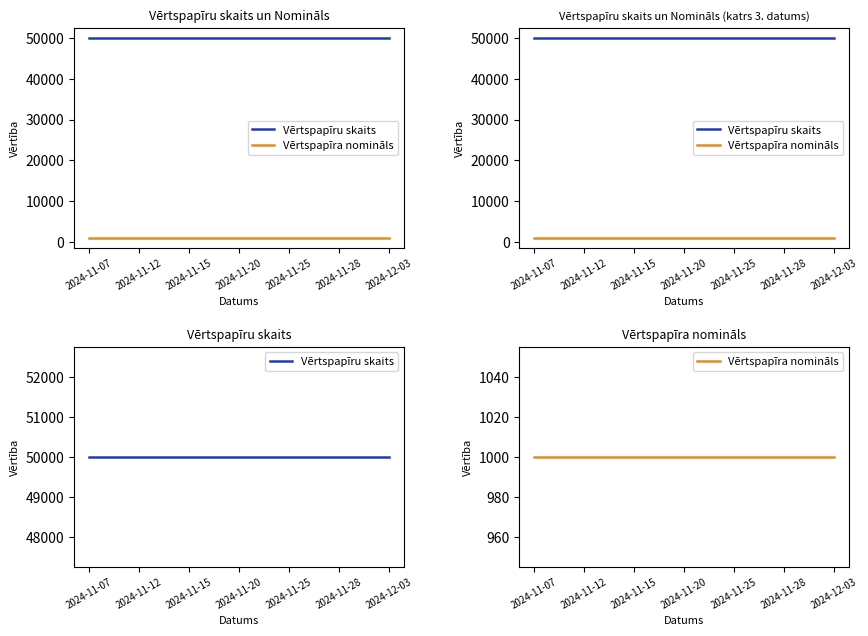

What are all the series names shown in the legend?

Vērtspapīru skaits, Vērtspapīra nomināls